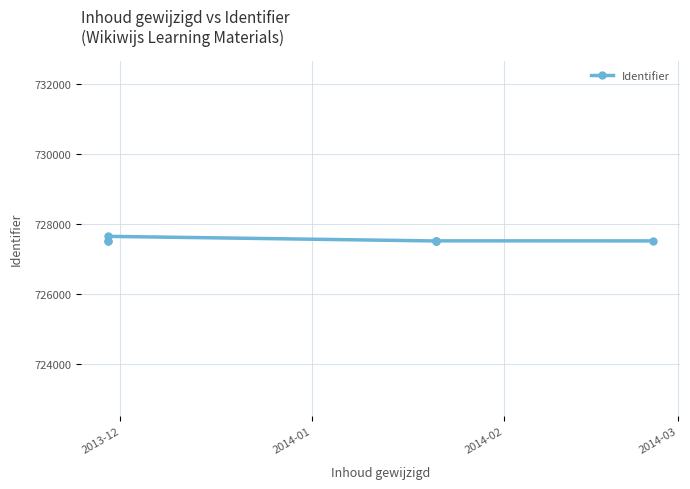

What is the average value?

727544